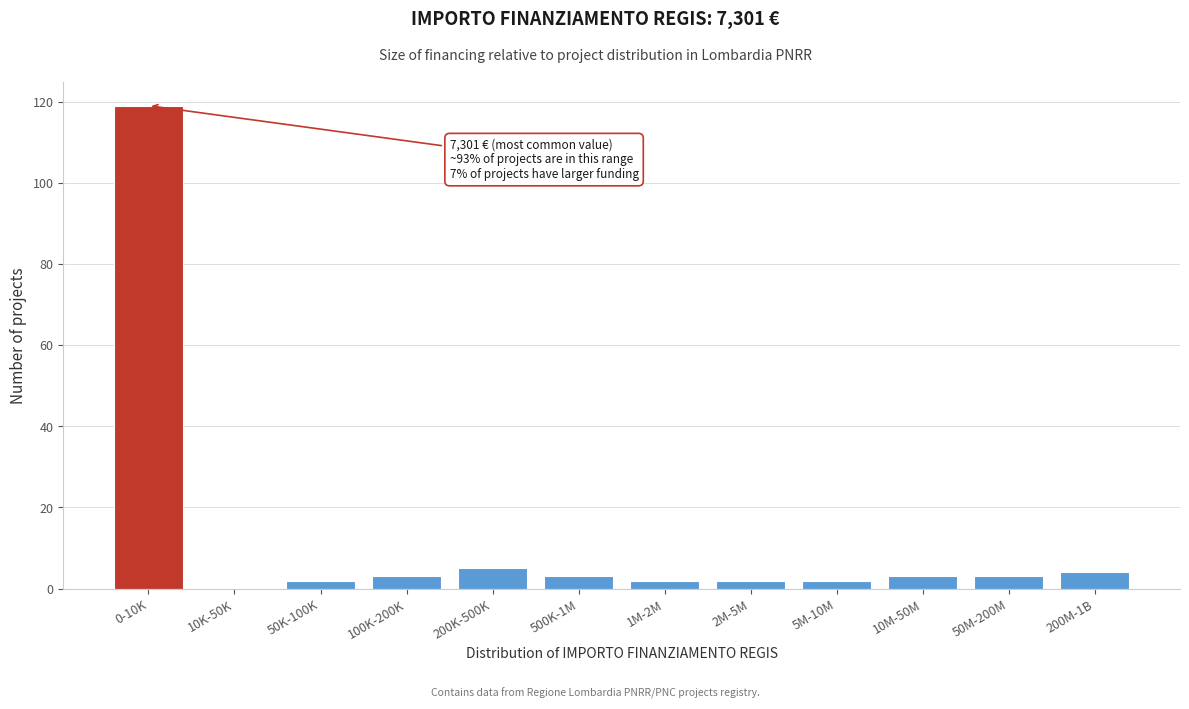

Reading left to right, transcribe all the data shown in this chart.

0-10K=119	10K-50K=0	50K-100K=2	100K-200K=3	200K-500K=5	500K-1M=3	1M-2M=2	2M-5M=2	5M-10M=2	10M-50M=3	50M-200M=3	200M-1B=4